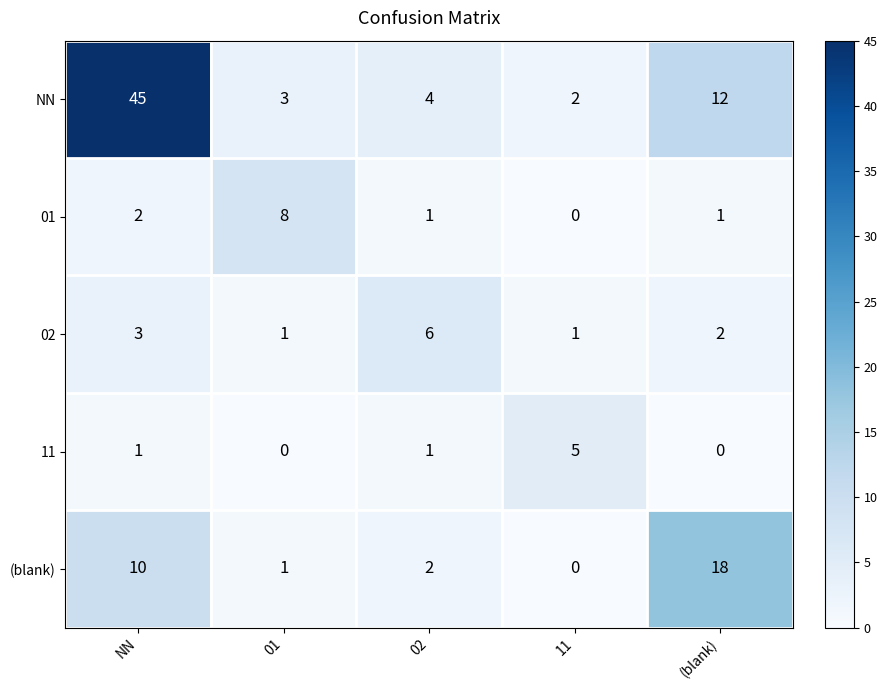

Where does the 01 series first go above 1?

NN